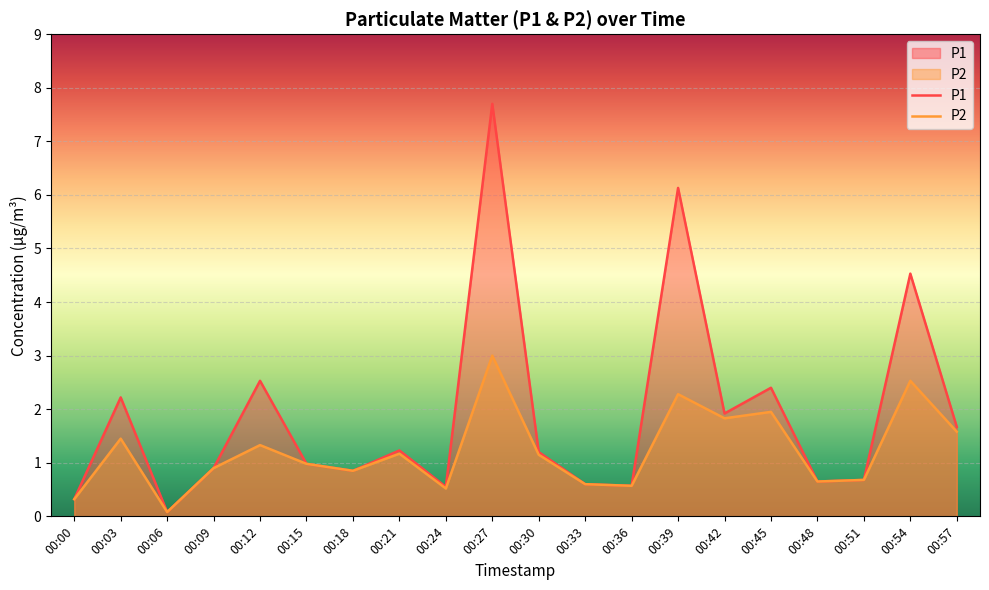

True or false: P2 has more than 2 interior local peaks.

True